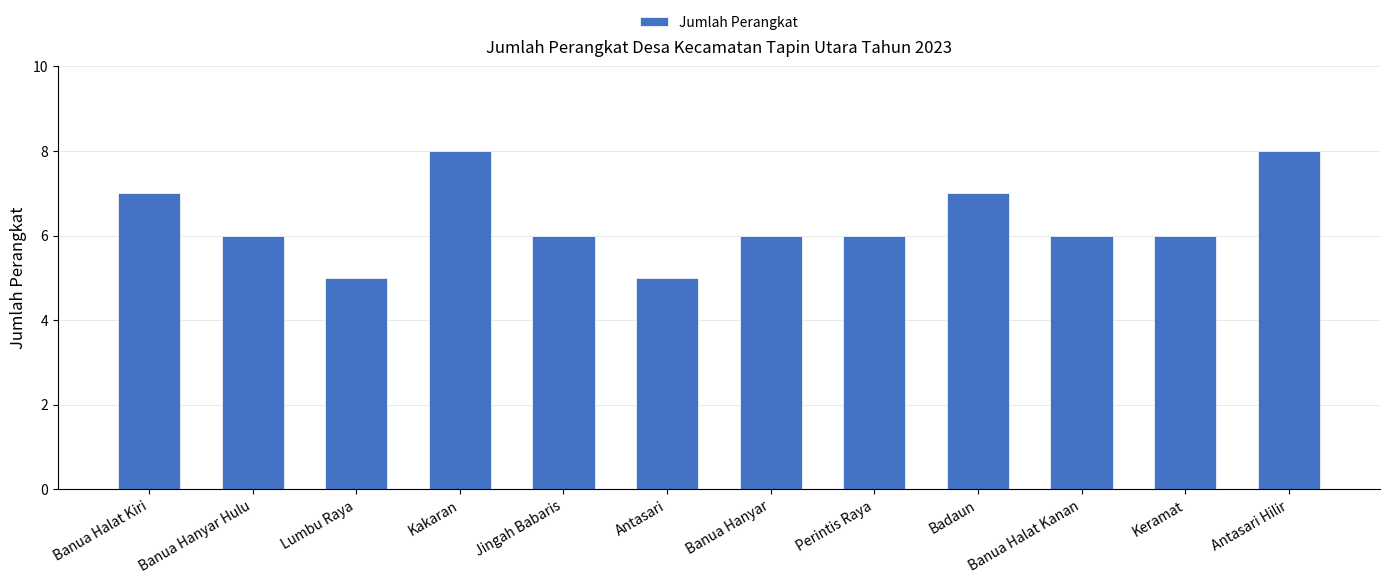

What is the ratio of the value at Lumbu Raya to the value at Badaun?

0.7